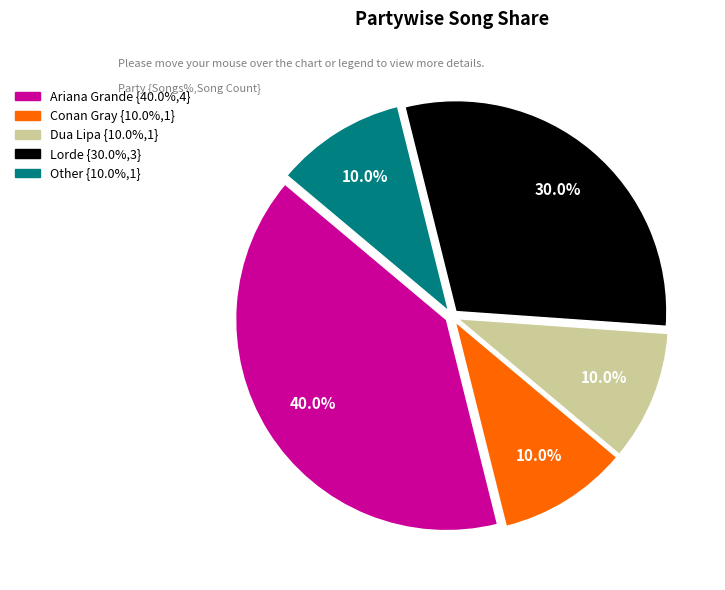

Is it true that Dua Lipa is 10% of the pie?

True